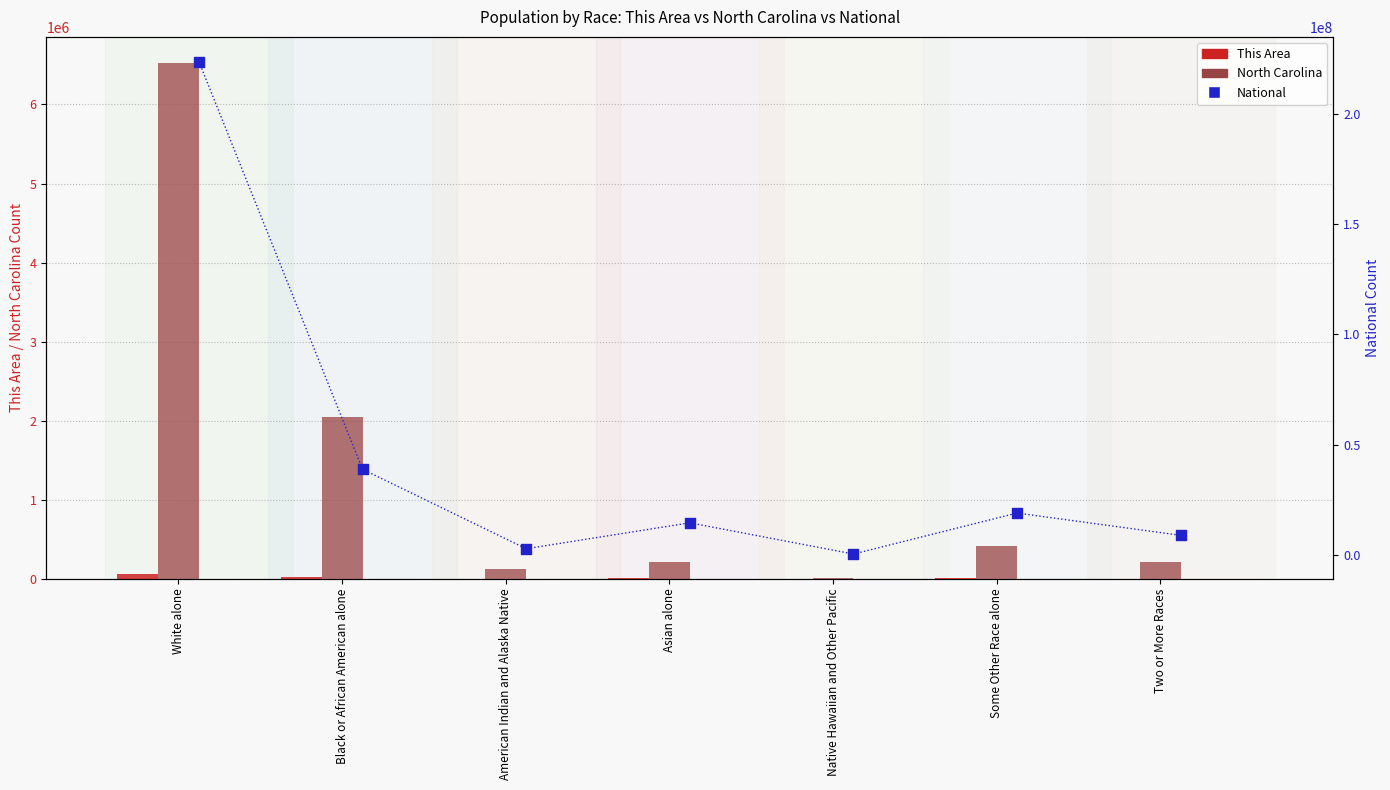

Is the value of This Area at Black or African American alone greater than the value of North Carolina at Some Other Race alone?

No